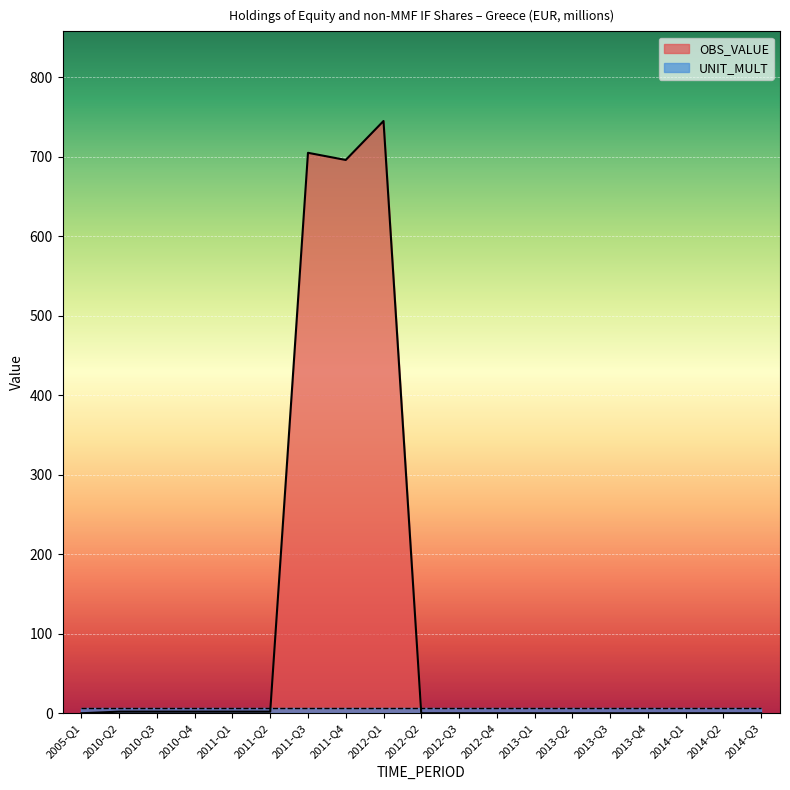

The chart shows a value of 0 at 2005-Q1. True or false?

True